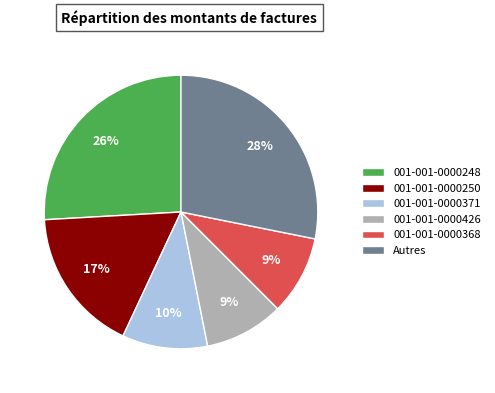

To the nearest percent, what is the difference between the 001-001-0000248 and 001-001-0000426 slice percentages?

17%